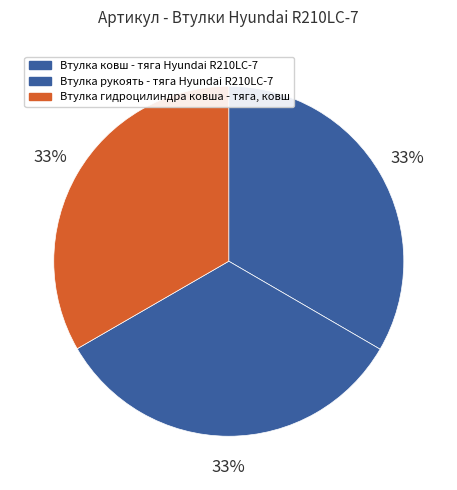

The Втулка рукоять - тяга Hyundai R210LC-7 slice represents 47% of the pie. True or false?

False